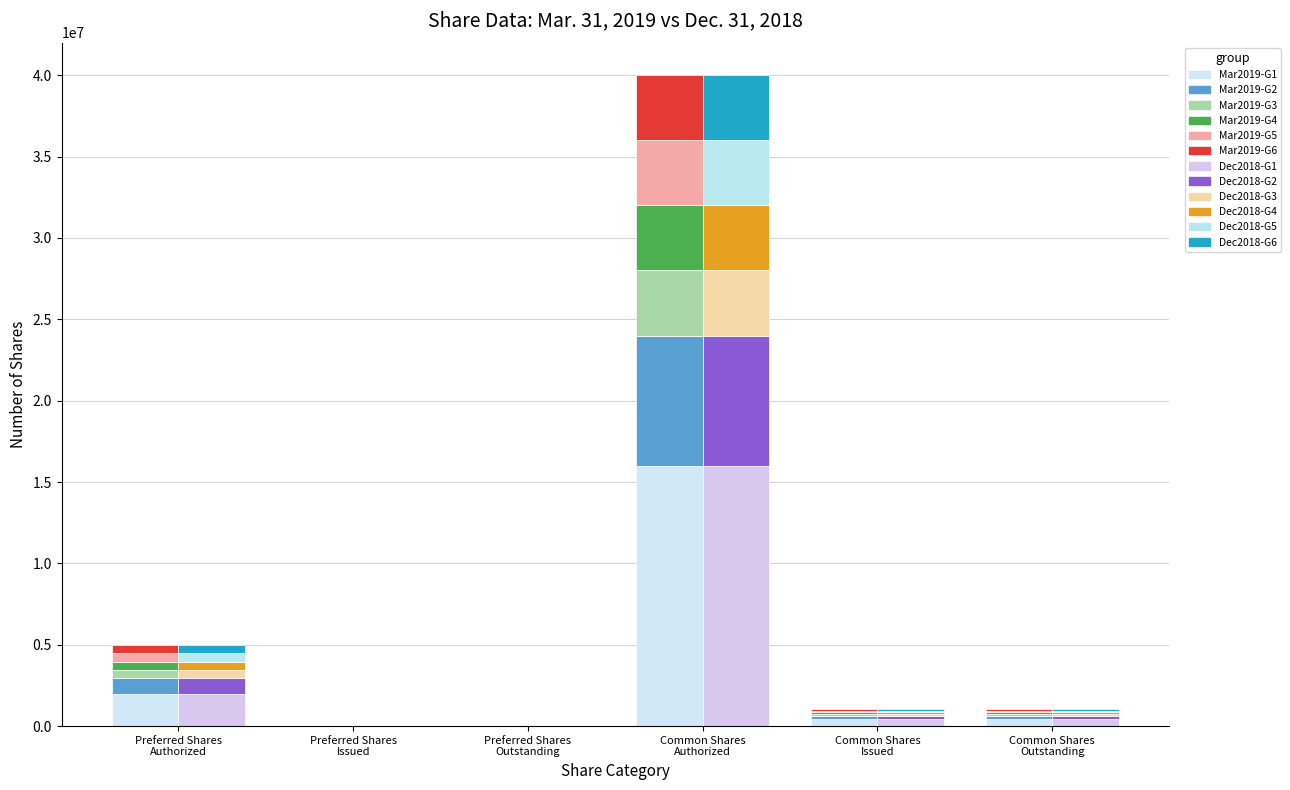

At how many categories does at least one series exceed 6875068?

1